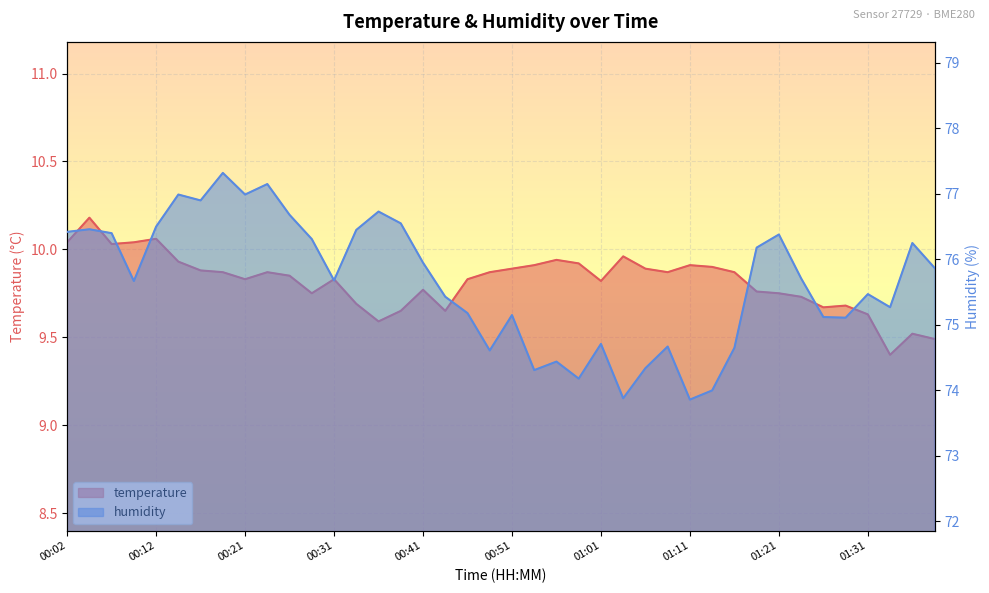

True or false: temperature has more than 0 interior local peaks.

True